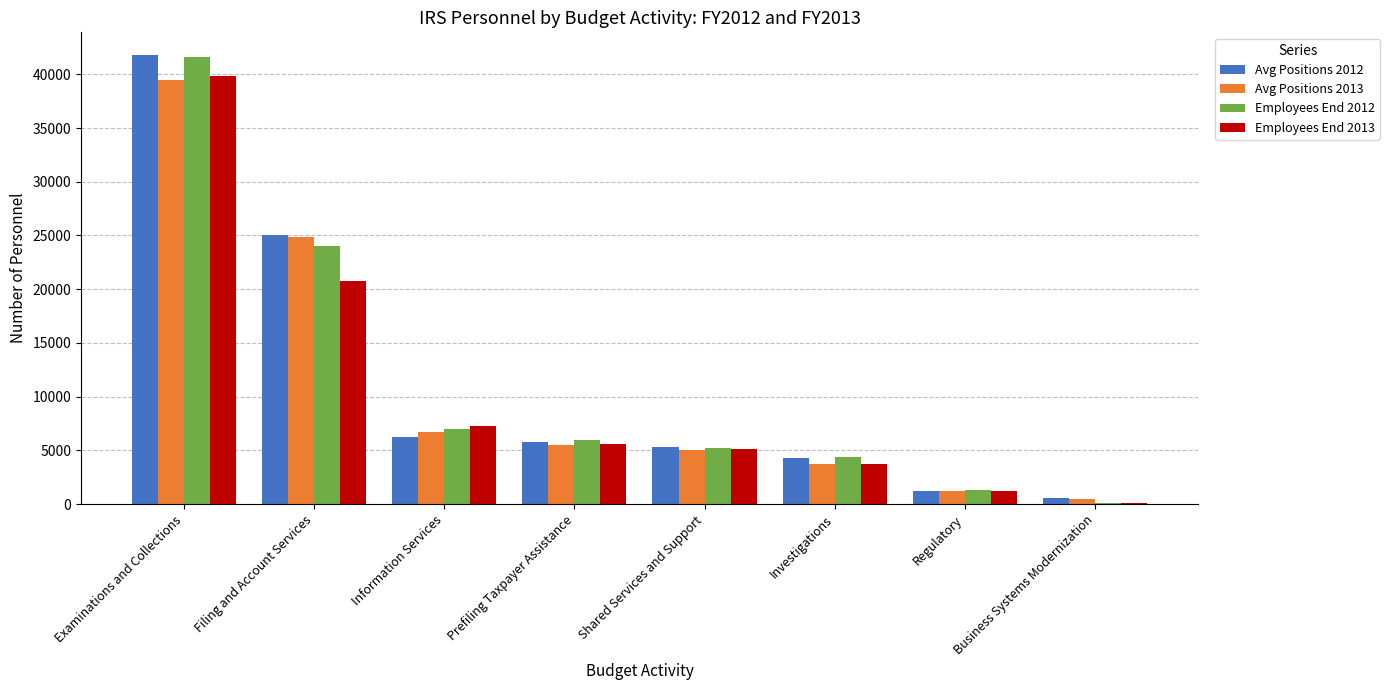

At which category is the sum across all series the highest?

Examinations and Collections